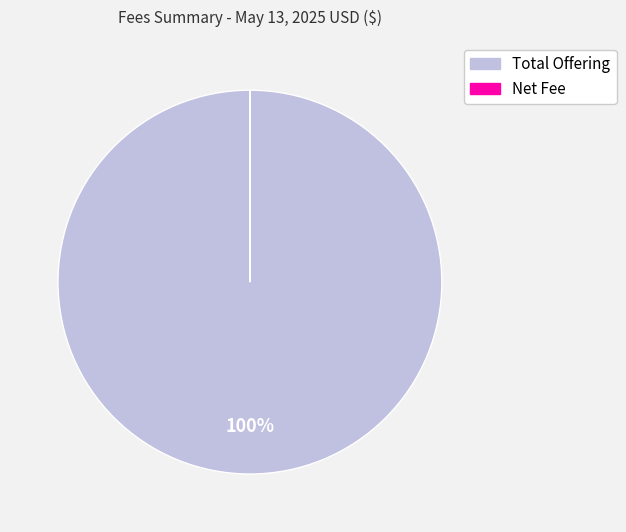

Which slice represents more than half of the pie?

Total Offering